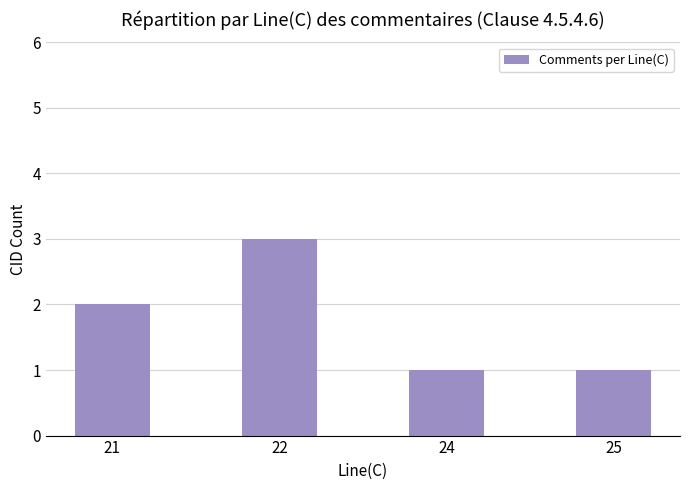

How many data points does each series have?

4